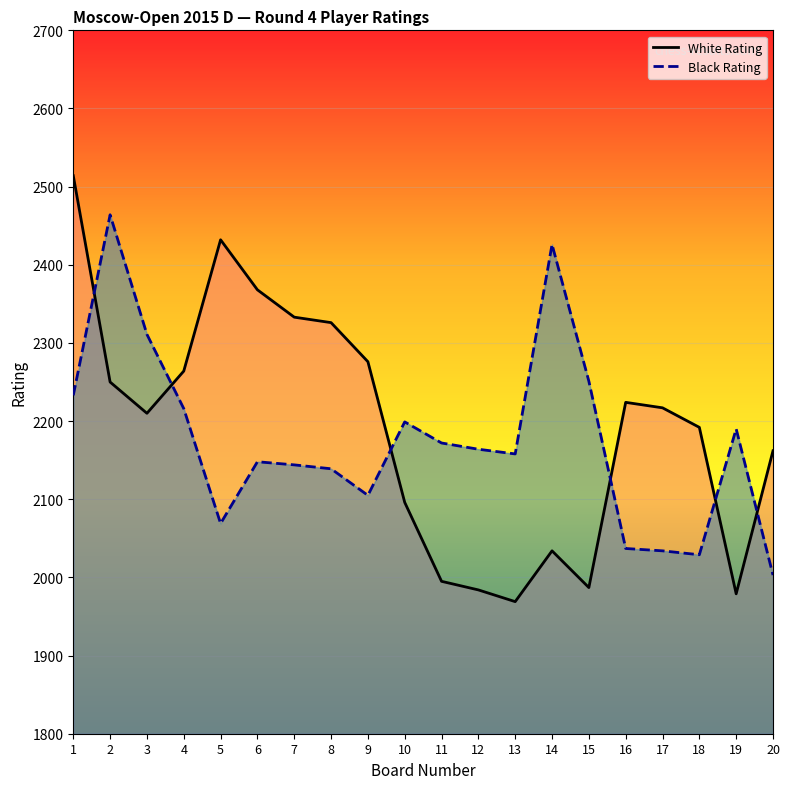

Where does the Black Rating series first go above 2164?

1